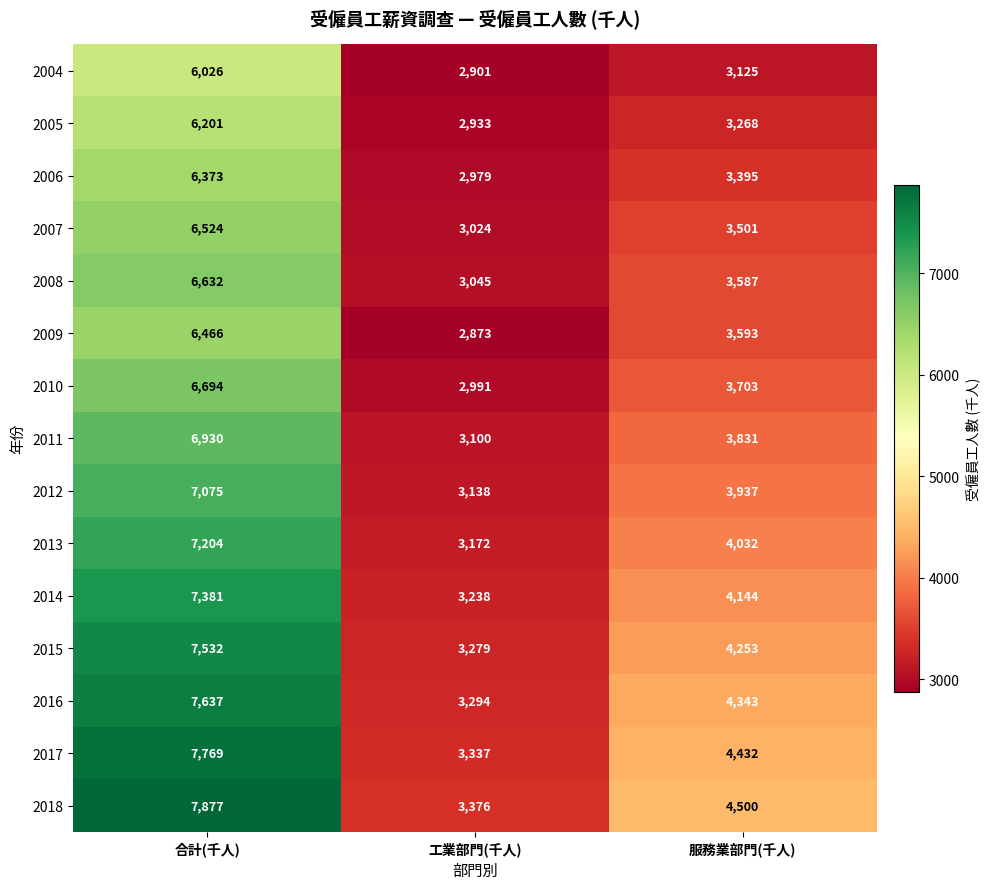

The 2014 series shows 2011 at 合計(千人). True or false?

False